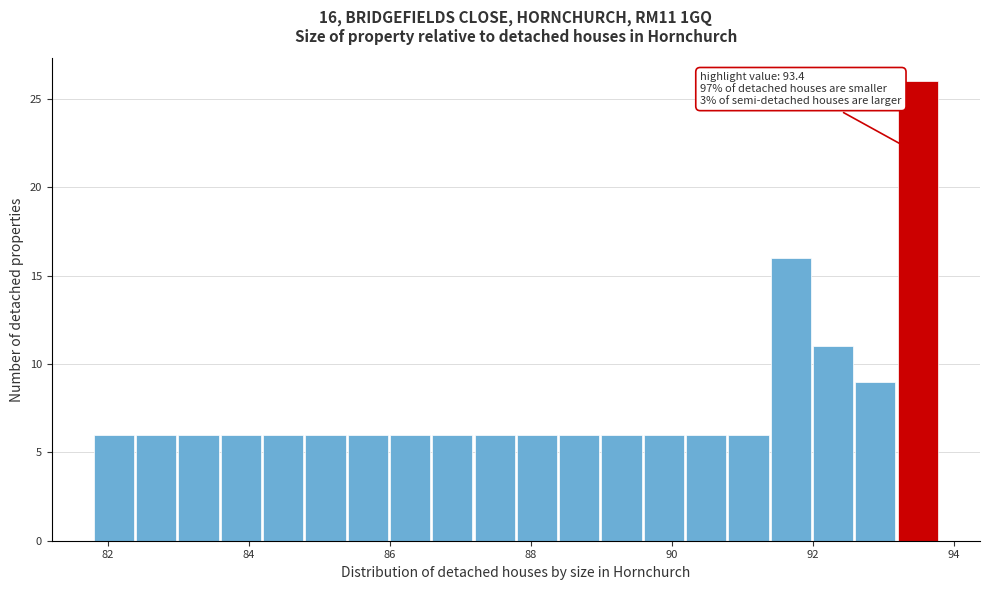

Read against the x-axis, roughly where is the centre of the tallest bar?

93.4